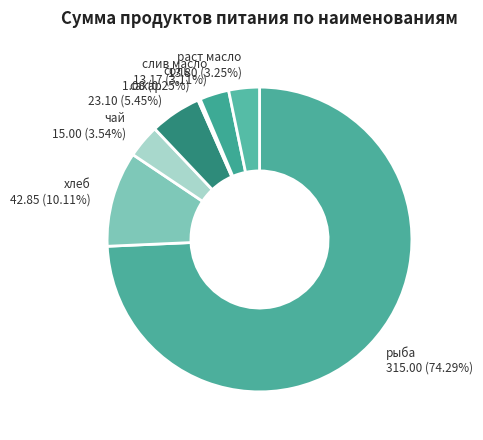

Which slice represents more than half of the pie?

рыба 315.00 (74.29%)